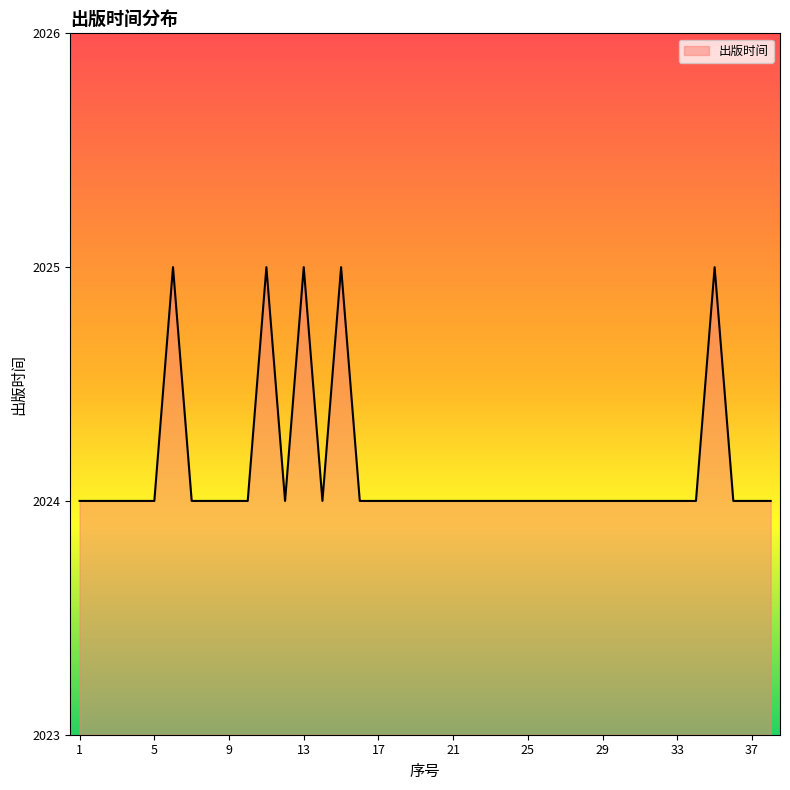

What is the greatest value displayed?

2025